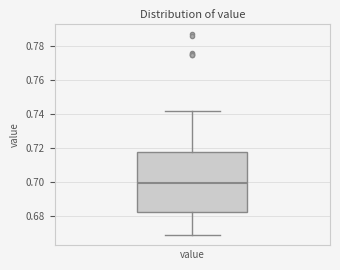

Transcribe this box plot: give where the median line is, the range the box spans, and where the two whiskers end, as read against the y-axis. The values are not printed on the chart, so give them approximately, as read against the axis.

median 0.700, box 0.682 to 0.718, whiskers 0.668 to 0.742